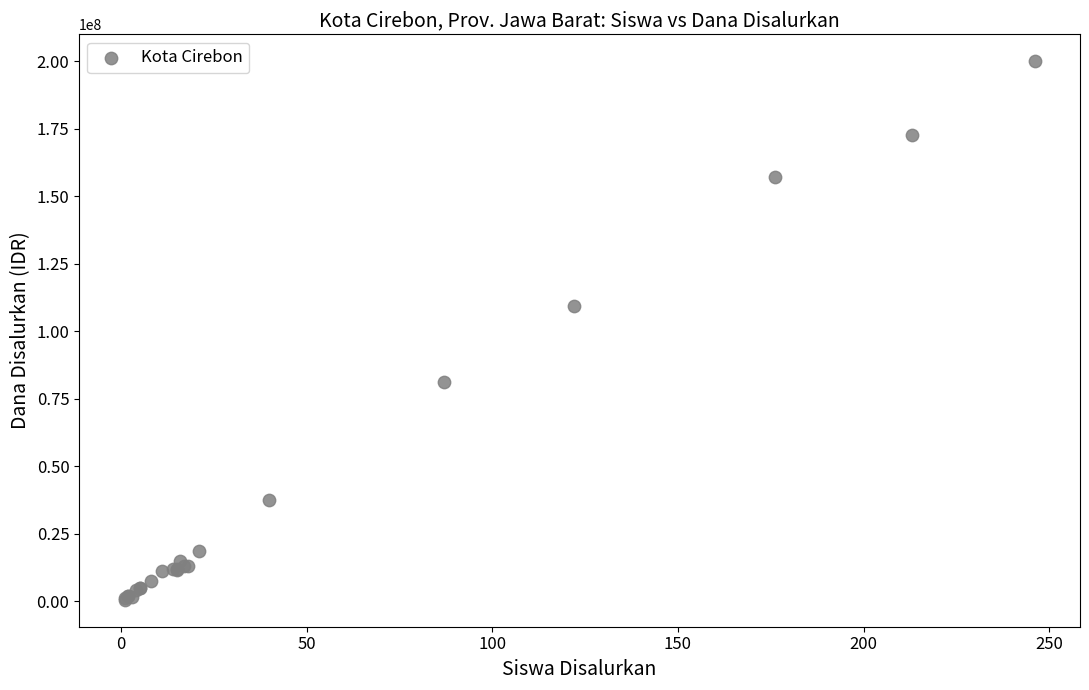

What Y value in the scatter plot is closest to 100250000?

109500000